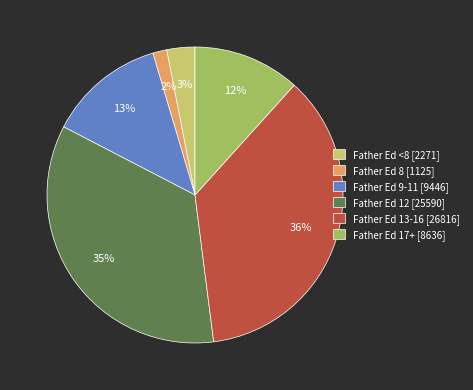

To the nearest percent, what is the average slice percentage?

17%